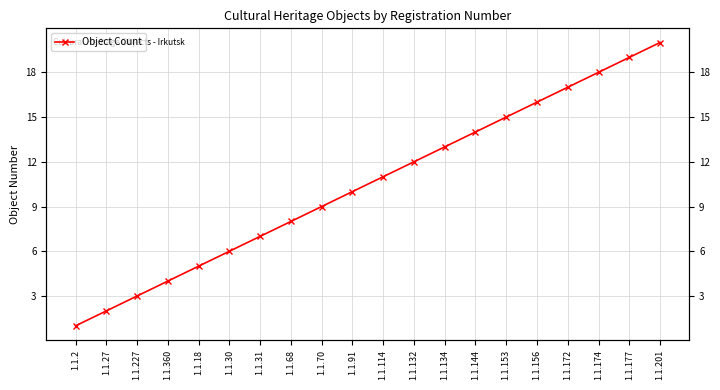

What is the change in value from 1.1.2 to 1.1.132?

+11